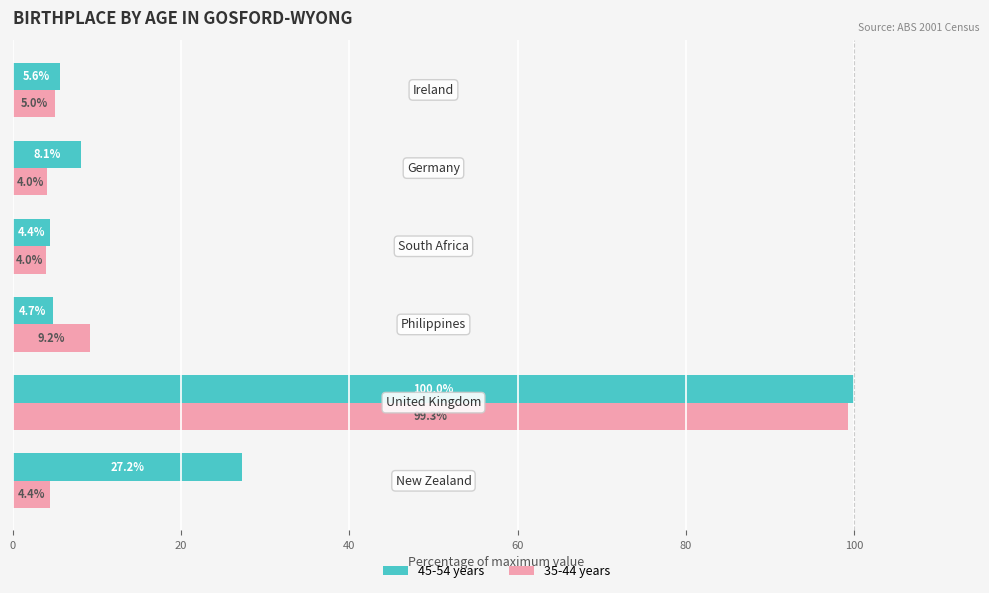

List the series in order of their overall mean, highest first.

45-54 years, 35-44 years